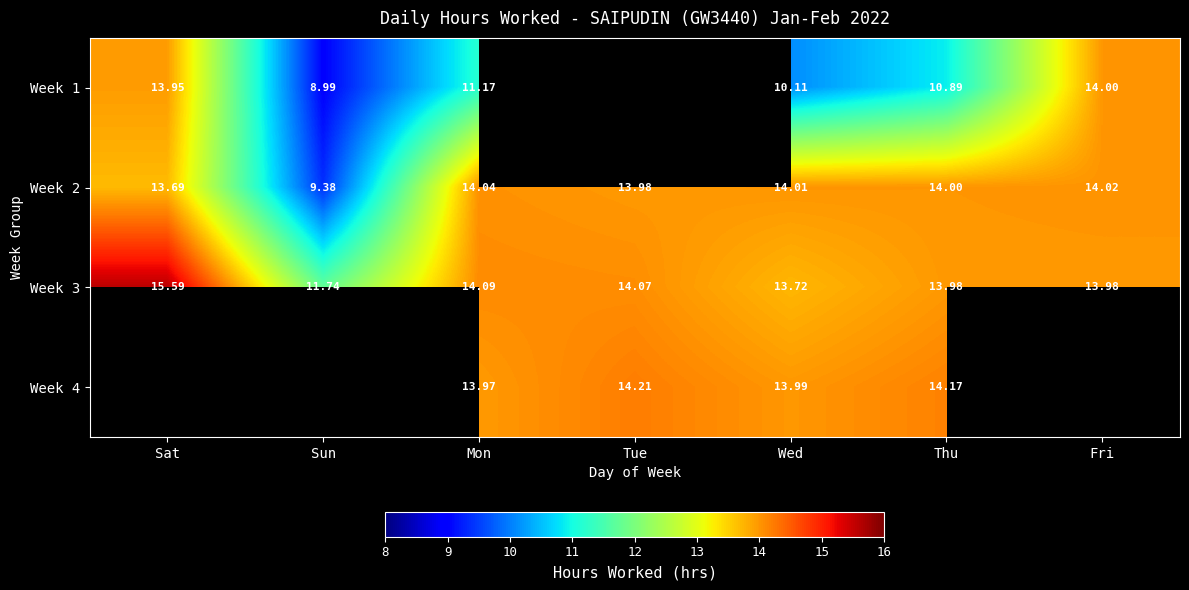

What is the sum of the Week 2 values at Fri and Wed?

28.0